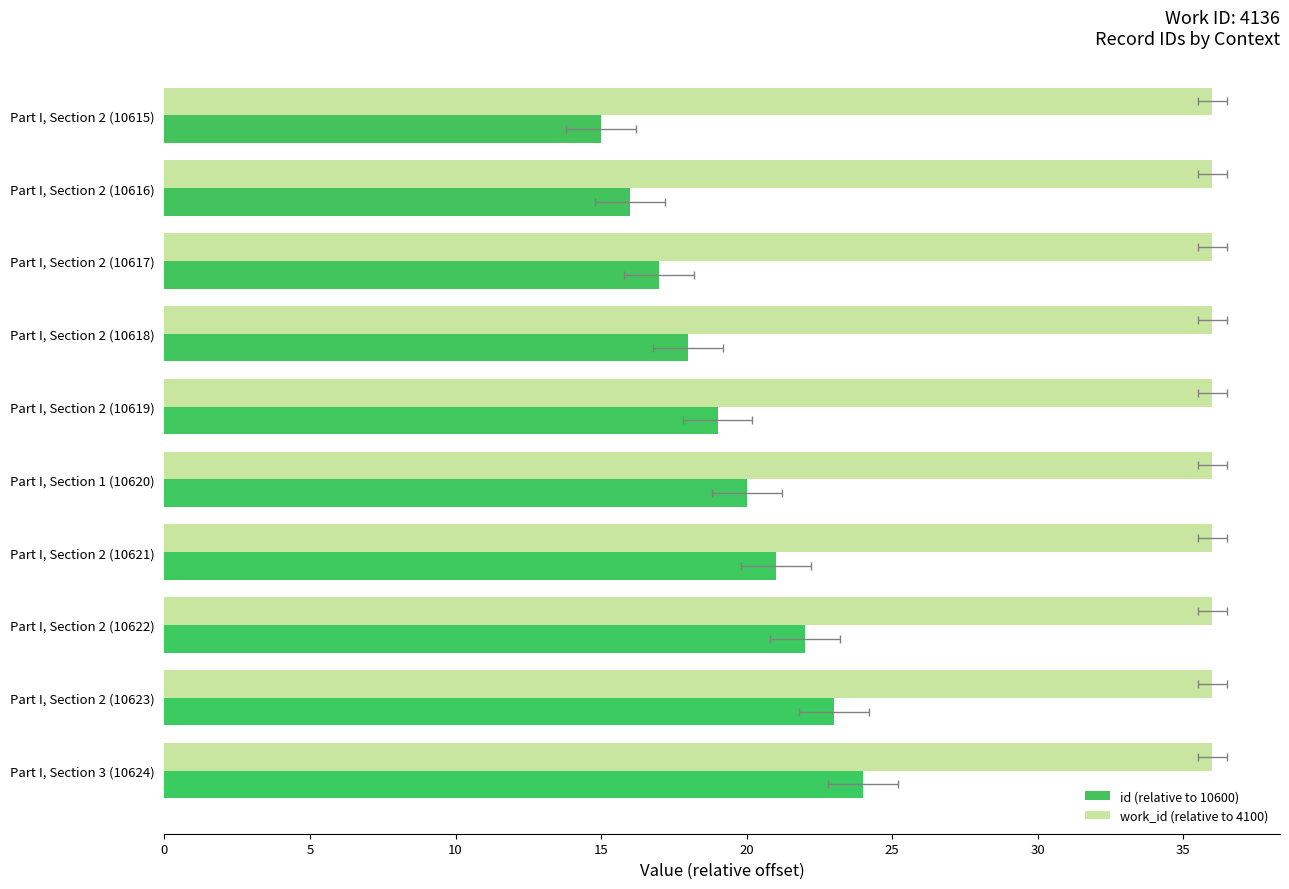

What are all the series names shown in the legend?

id (relative to 10600), work_id (relative to 4100)